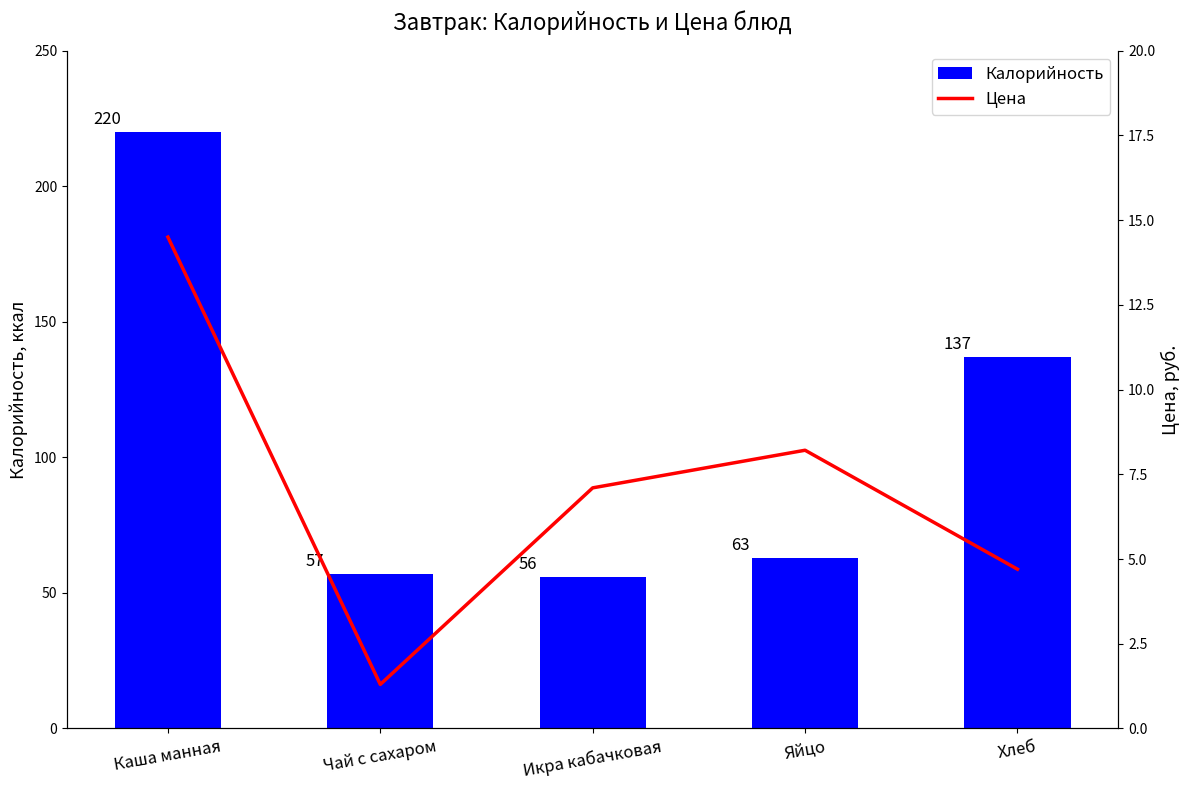

Rank the series by their maximum value, from lowest to highest.

Цена, Калорийность